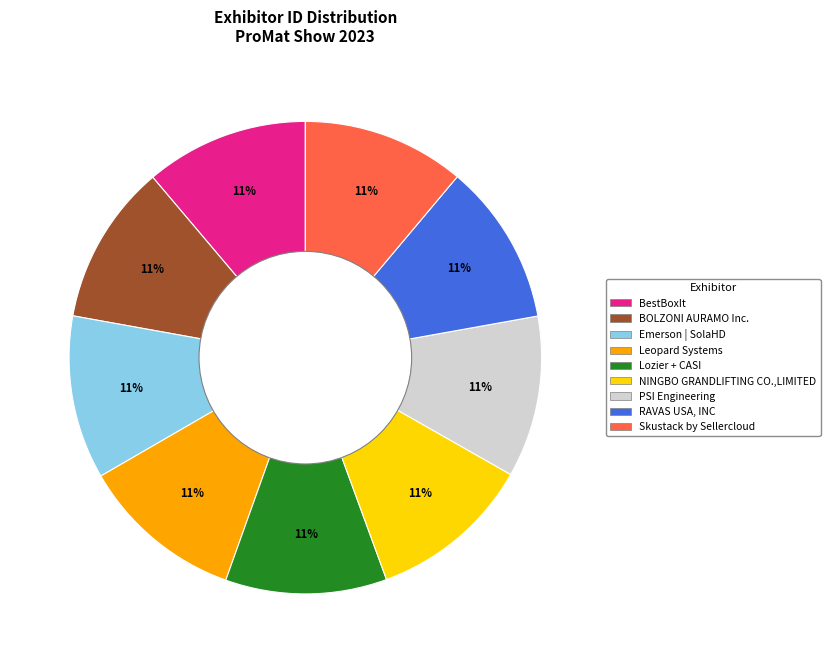

Is the sum of PSI Engineering and Leopard Systems greater than half?

No